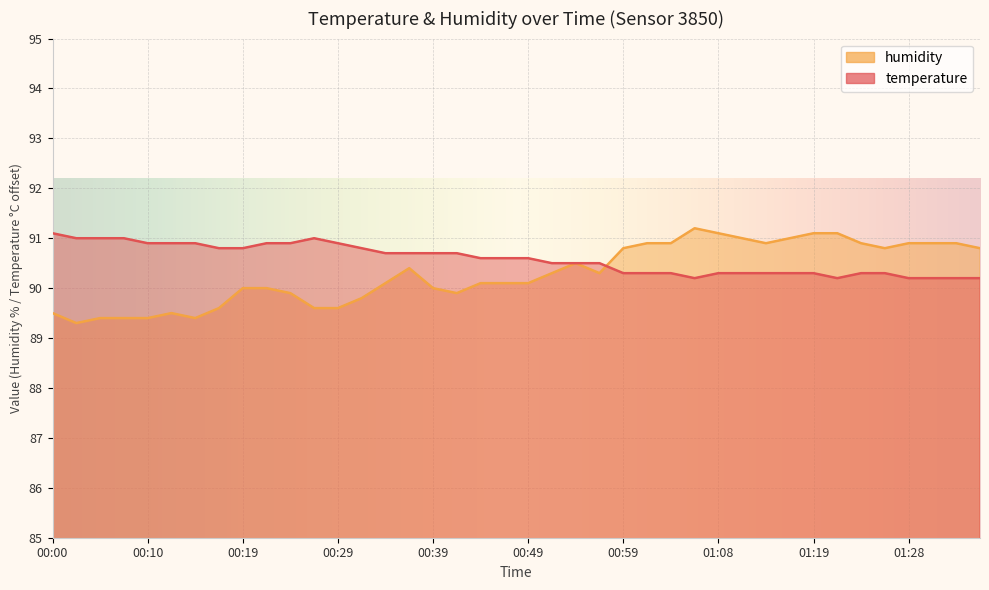

Count the temperature values in the range 90 to 91.

39